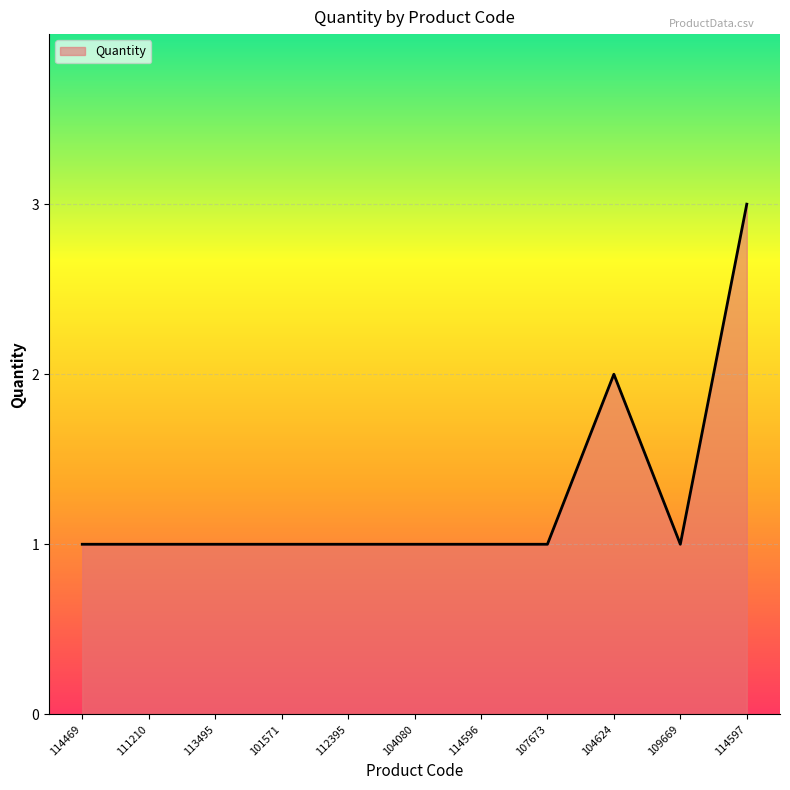

What is the ratio of the value at 114469 to the value at 111210?

1.0